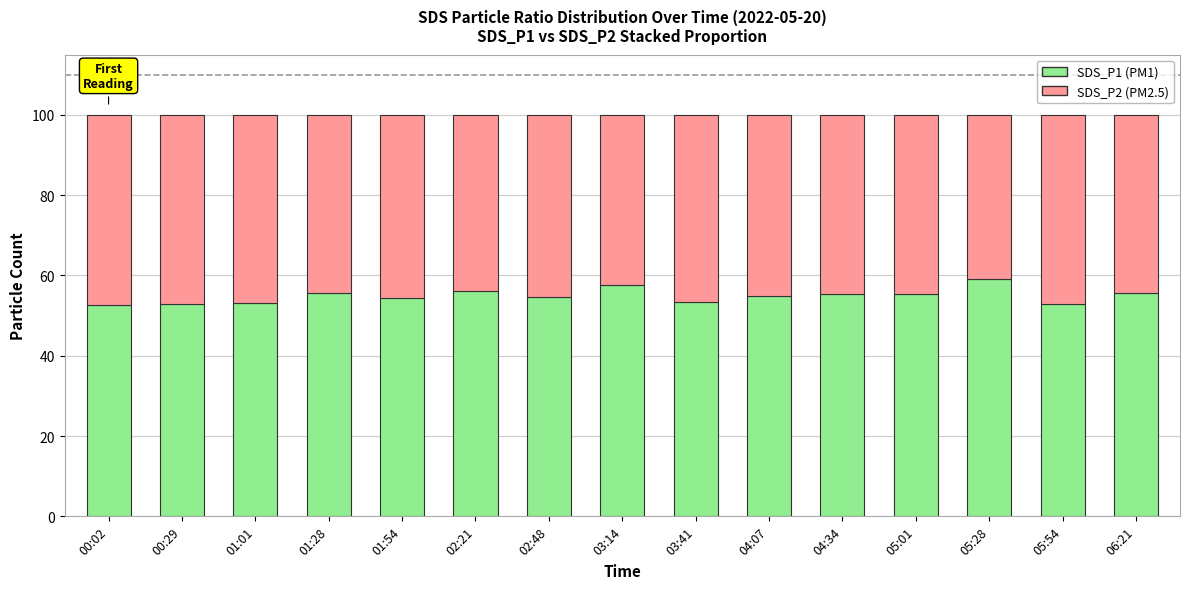

The SDS_P1 (PM1) series shows 52.8 at 00:29. True or false?

True